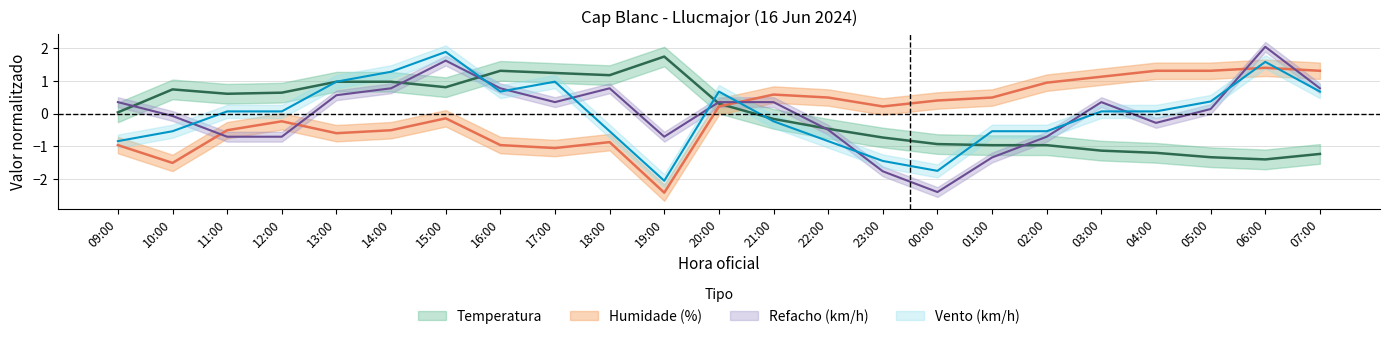

What is the minimum value for Vento?

-2.0